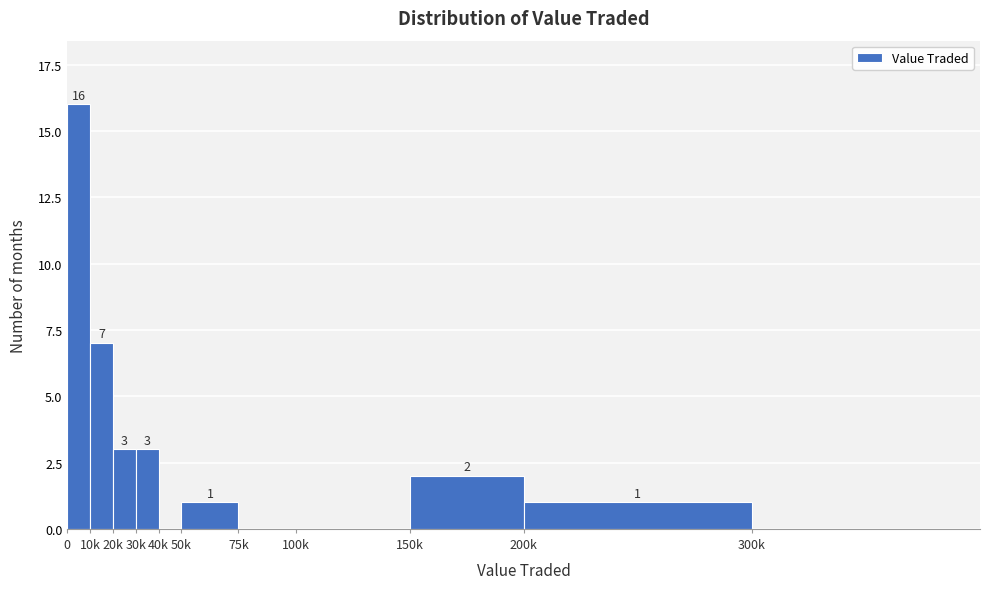

Reading left to right, what are all the values shown in this chart?

0=16	10k=7	20k=3	30k=3	40k=0	50k=1	75k=0	100k=0	150k=2	200k=1	300k=0